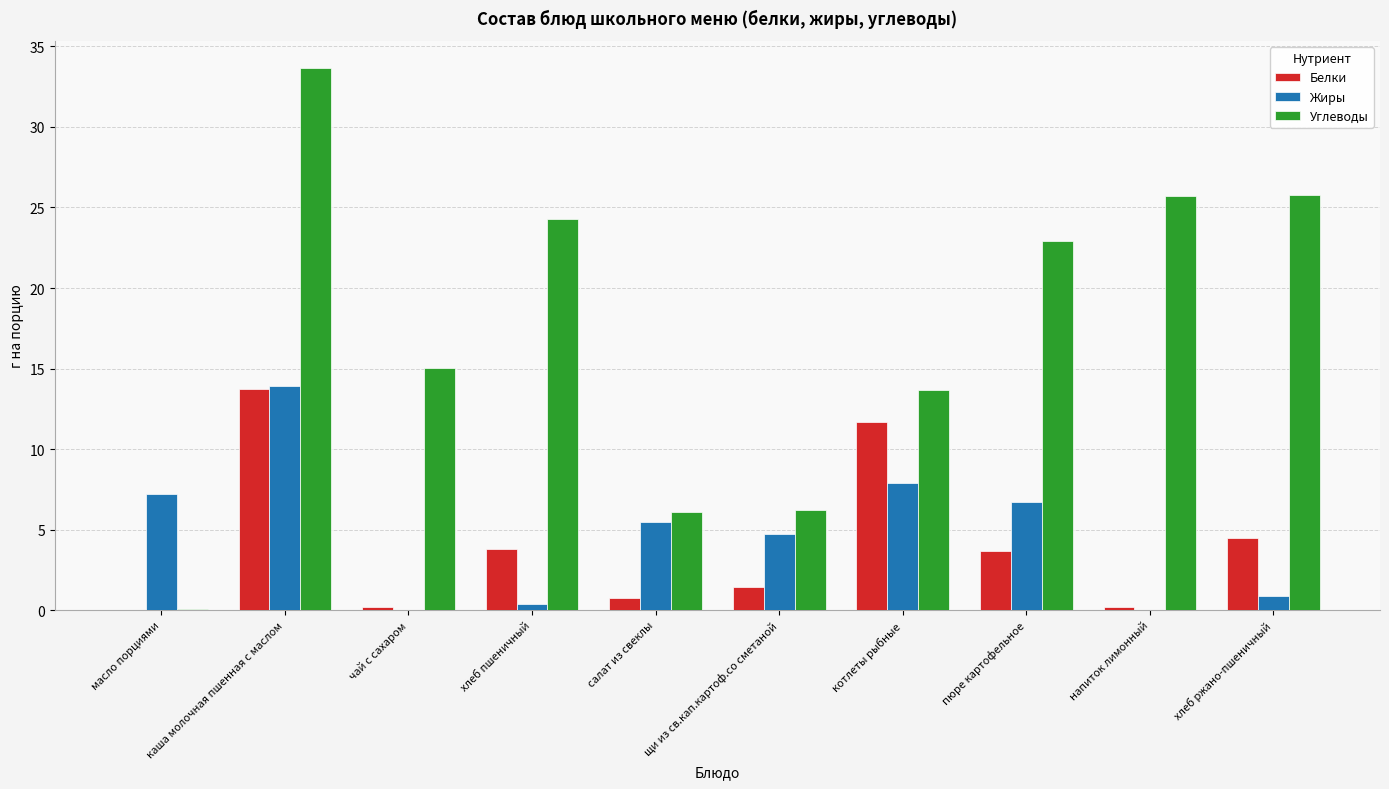

The Углеводы series shows 35.8 at напиток лимонный. True or false?

False